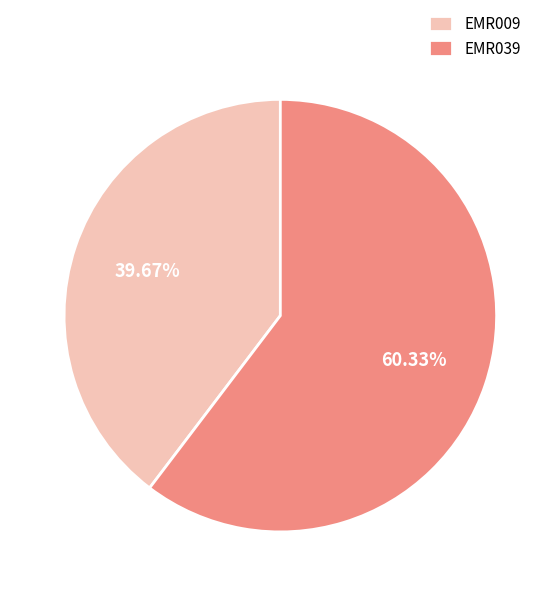

What is the largest slice in the pie chart?

EMR039